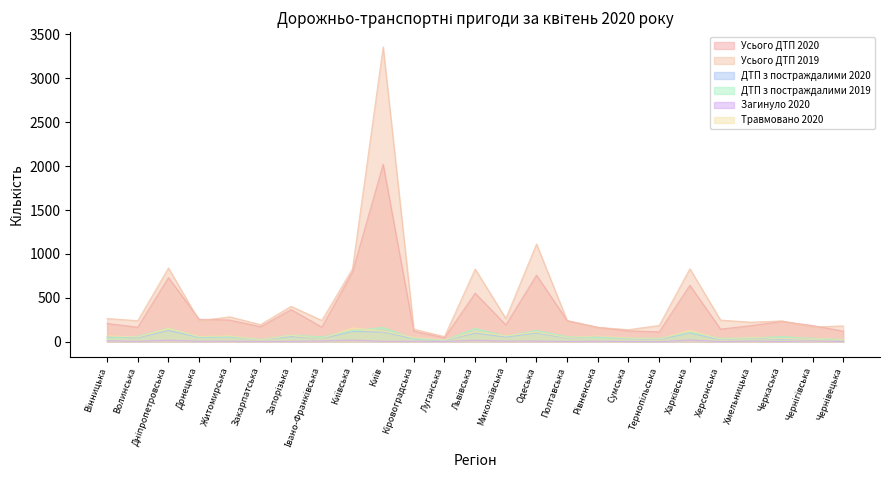

True or false: Усього ДТП 2020 and ДТП з постраждалими 2019 cross at least once.

False